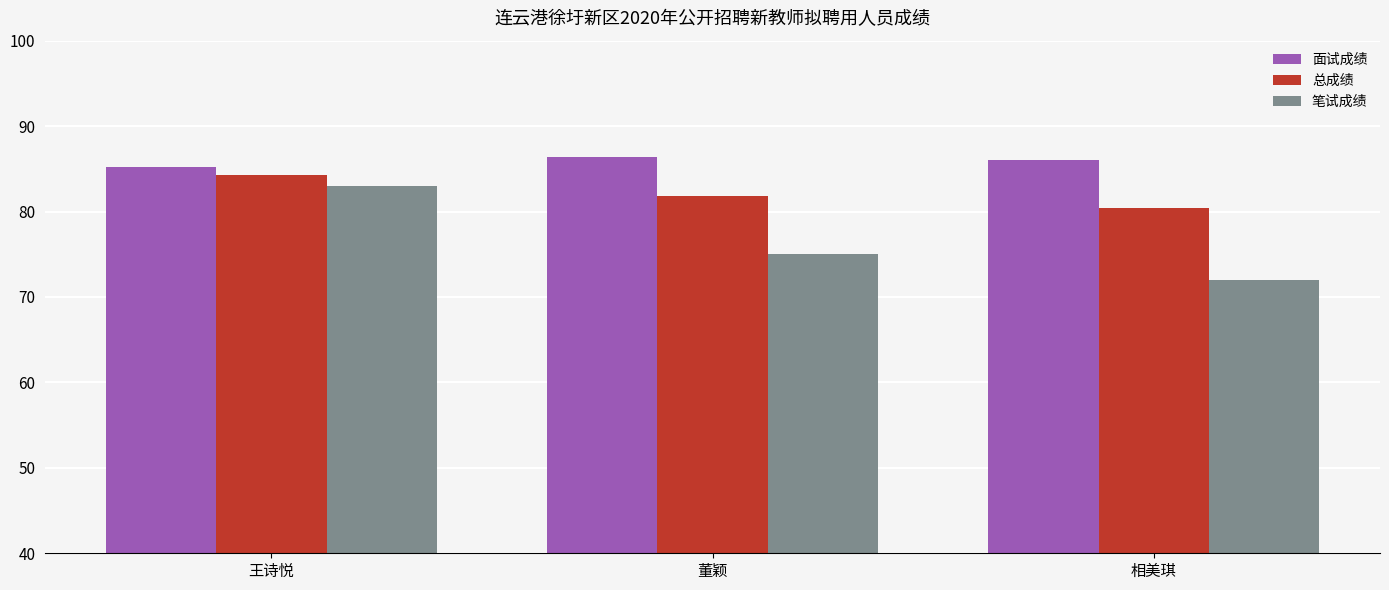

Rank the series by their maximum value, from highest to lowest.

面试成绩, 总成绩, 笔试成绩